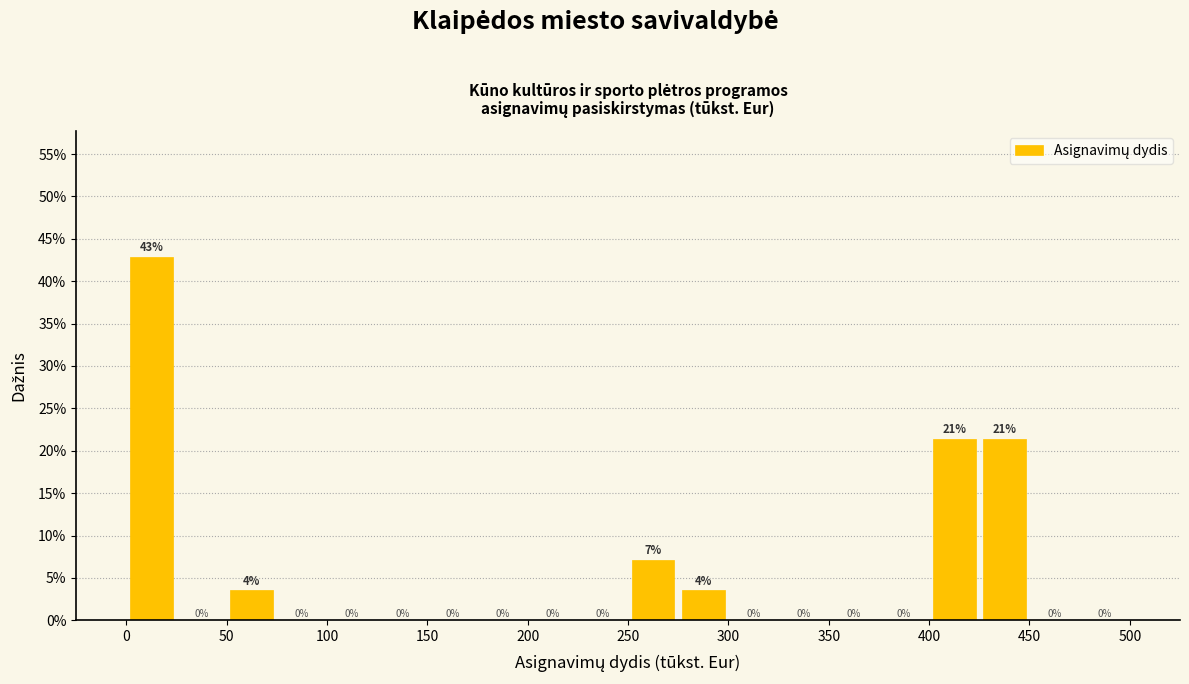

Which range on the x-axis has the tallest bar?

0 to 25